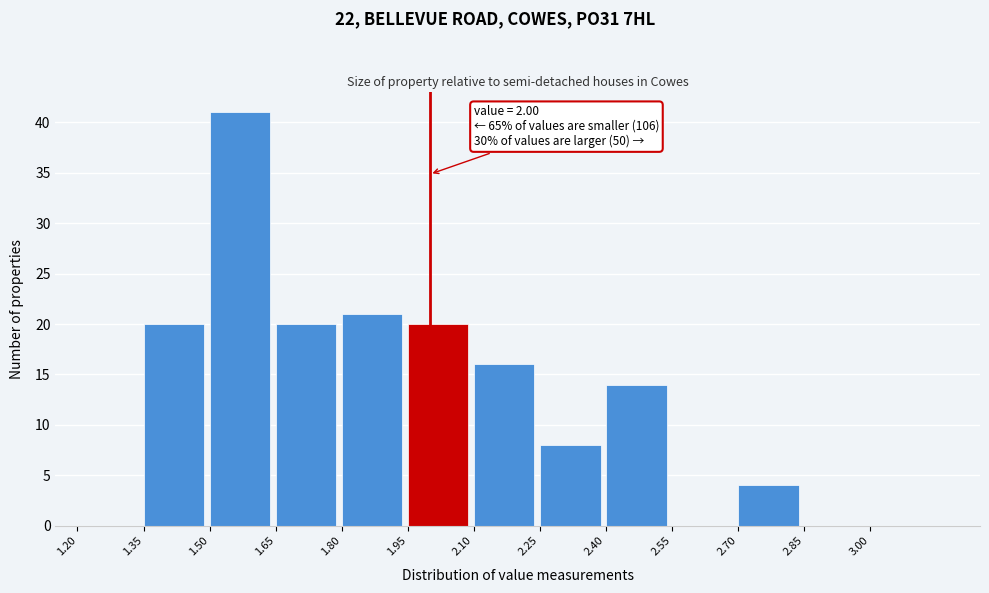

Over which range of the x-axis is the bar tallest?

1.50 to 1.65